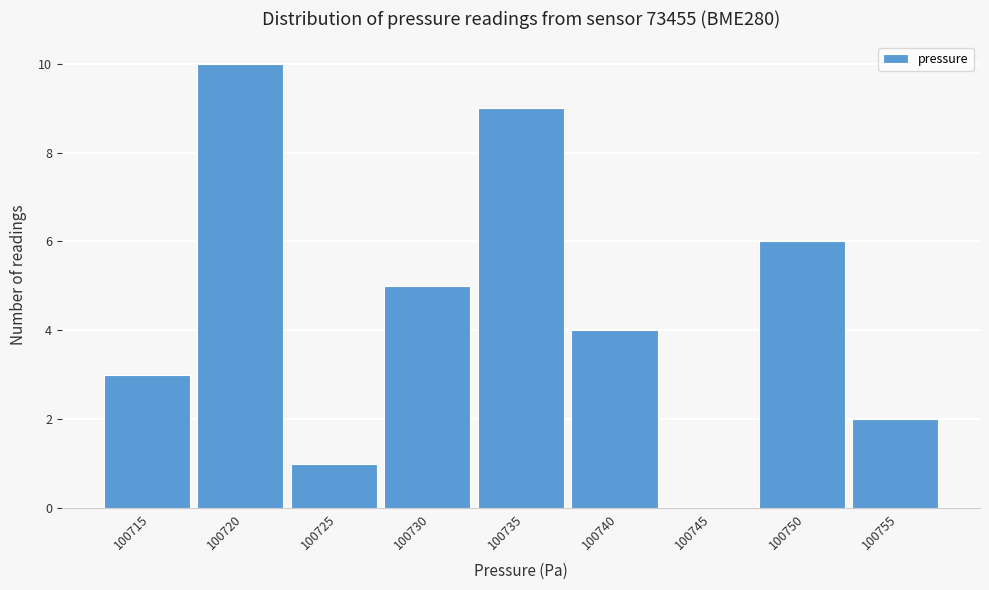

Reading left to right, list all the values displayed in this chart.

100715=3	100720=10	100725=1	100730=5	100735=9	100740=4	100745=0	100750=6	100755=2